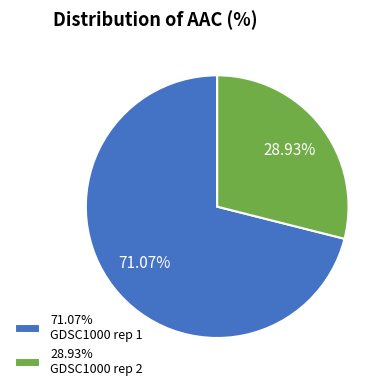

Which slice is the smallest?

28.93% GDSC1000 rep 2